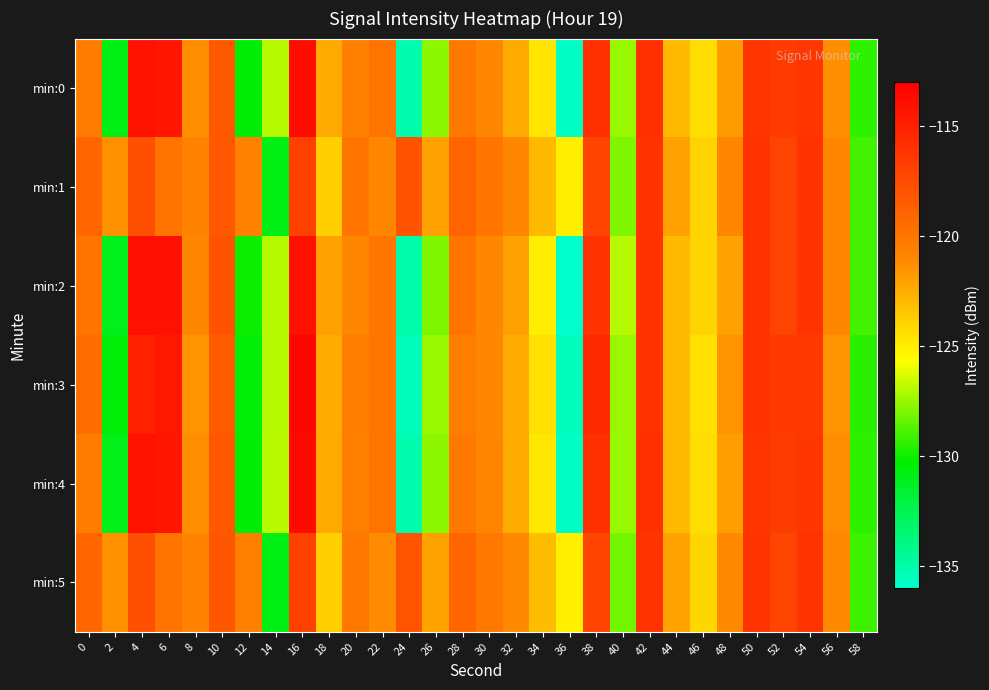

Which series has the largest range (max minus min)?

min:4